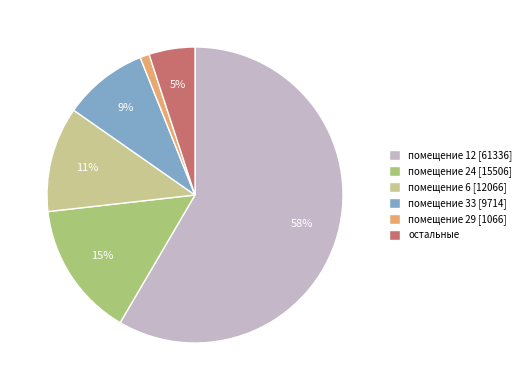

True or false: помещение 33 [9714] accounts for 9% of the total.

True